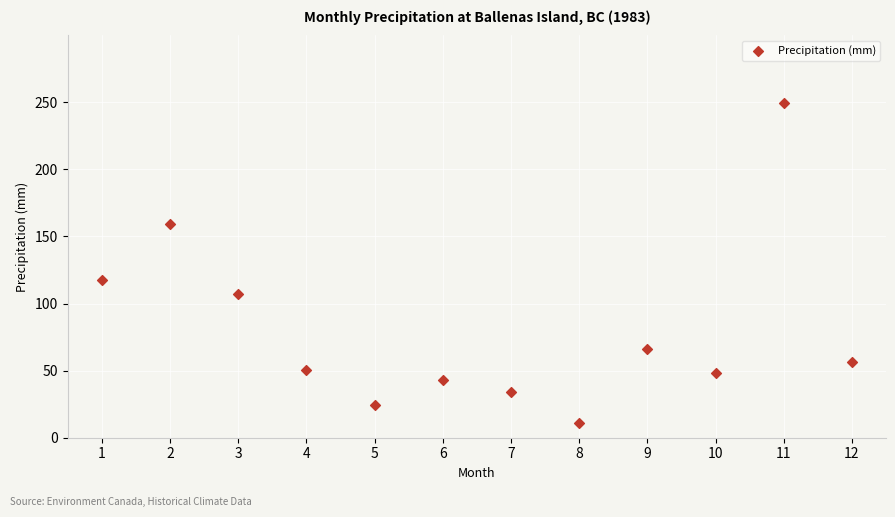

What is the range of X values (max minus min)?

11.0